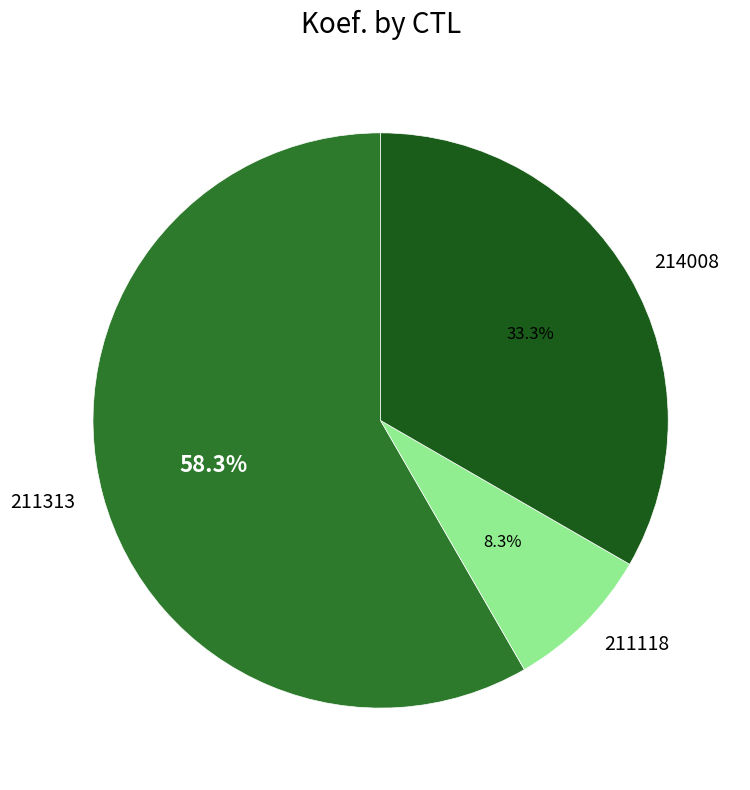

Which has a higher value, 214008 or 211313?

211313